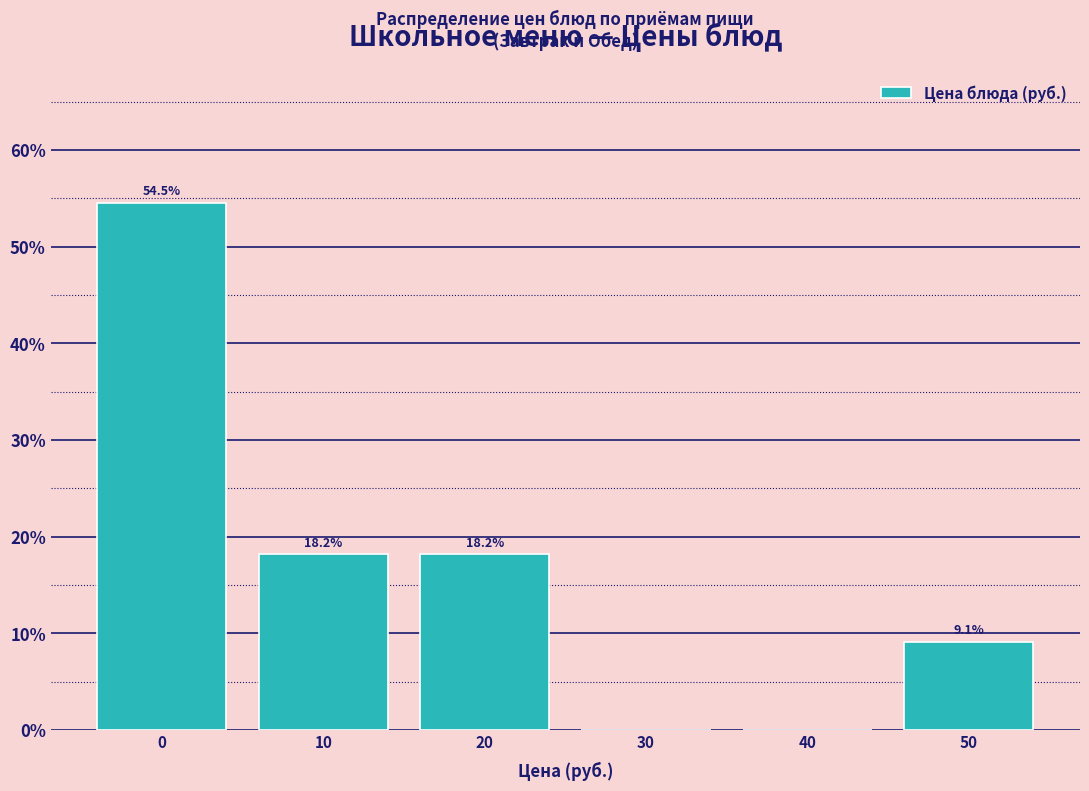

Reading left to right, transcribe all the data shown in this chart.

0=54.5	10=18.2	20=18.2	30=0.0	40=0.0	50=9.1